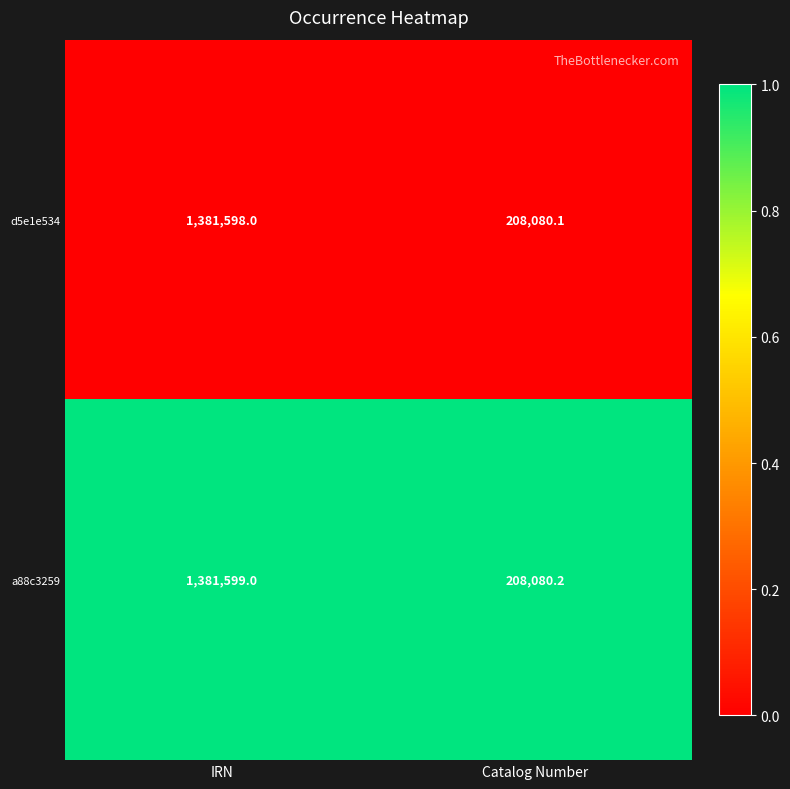

Which series has the largest total across all categories?

a88c3259